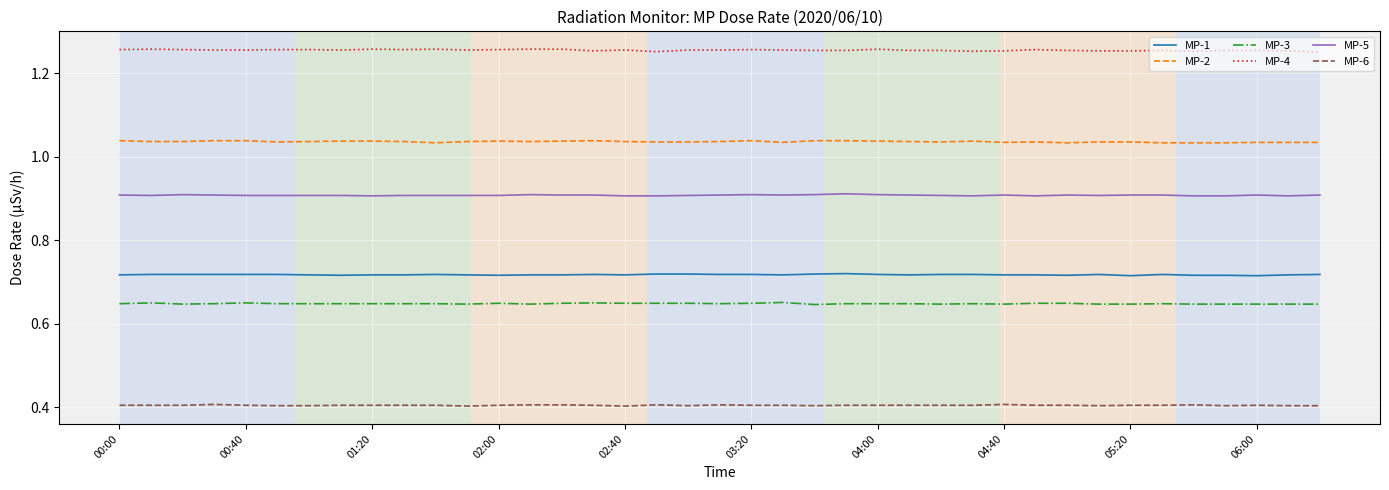

What is the smallest value displayed?

0.4